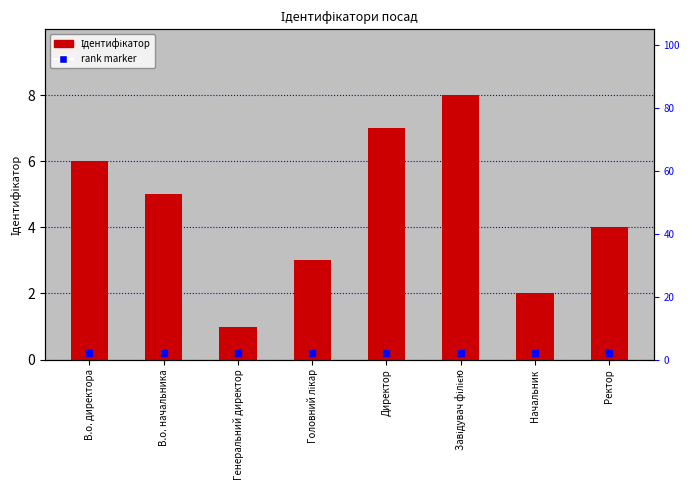

Count the number of categories in the chart.

8